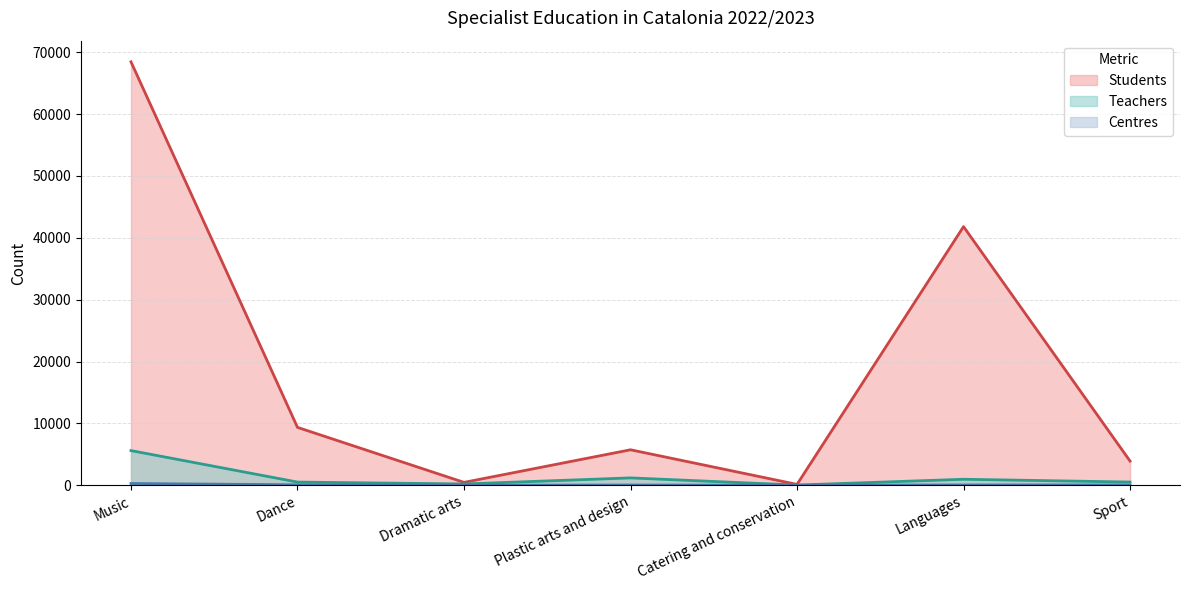

The Students series shows 62784 at Languages. True or false?

False